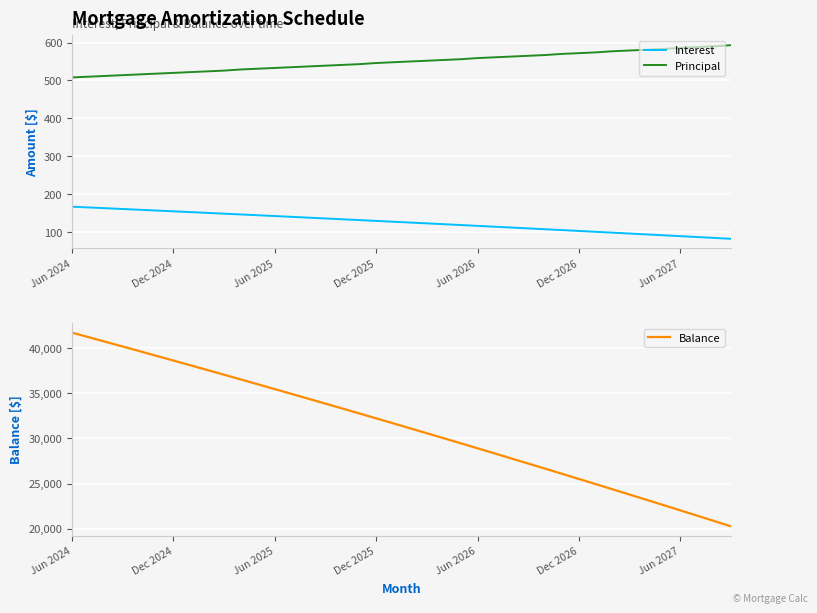

Which series has the widest spread of values?

Balance